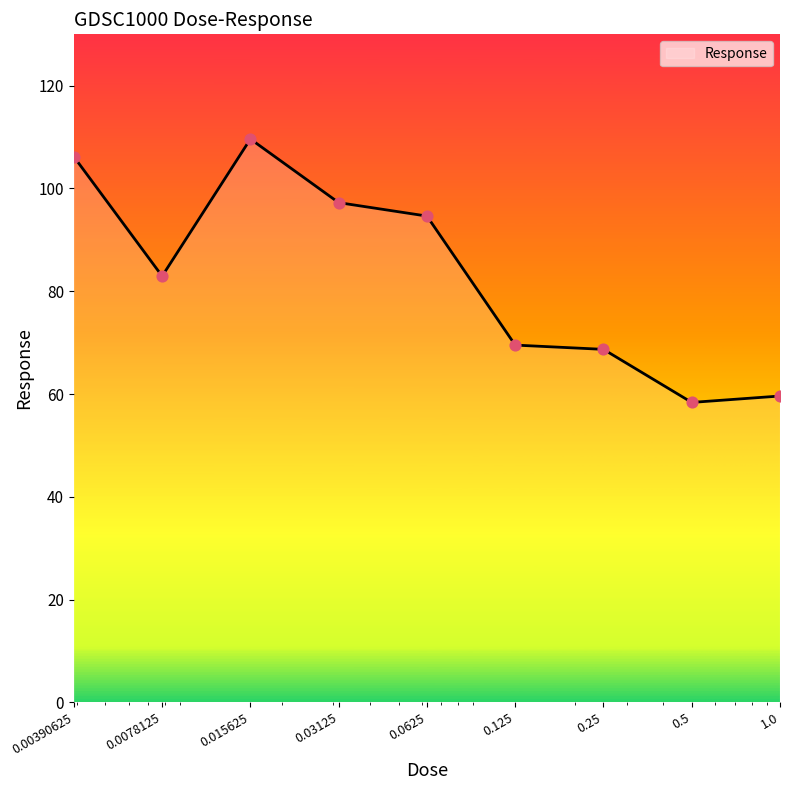

What is the difference between the maximum and minimum values?

51.3